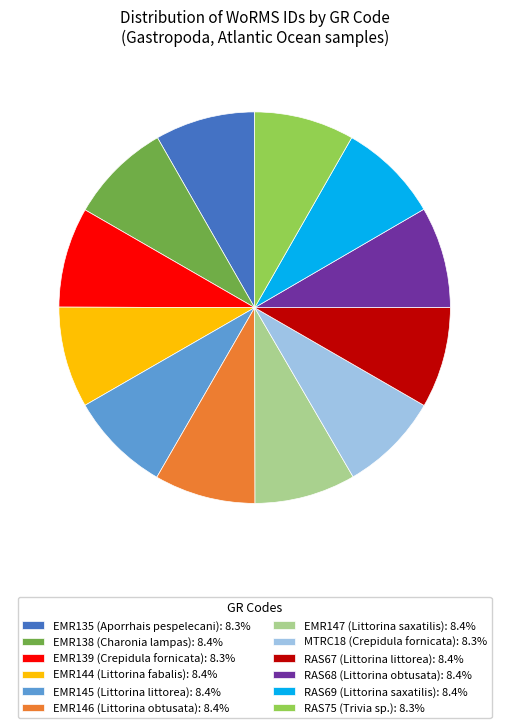

Is there a majority slice in this chart?

No